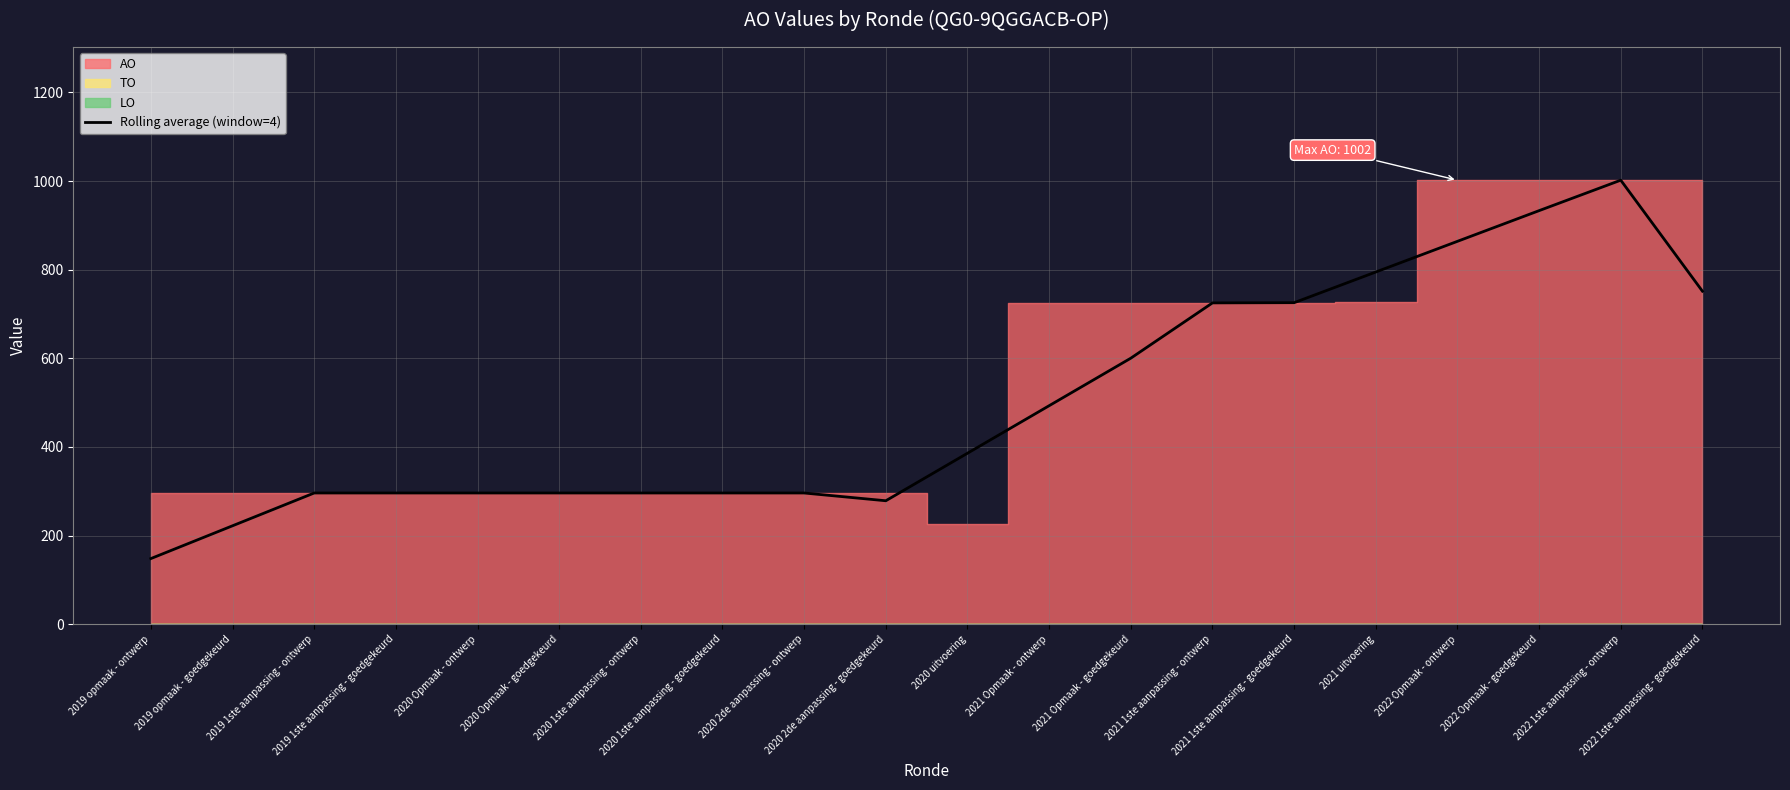

What is the sum of all values?

9995.5